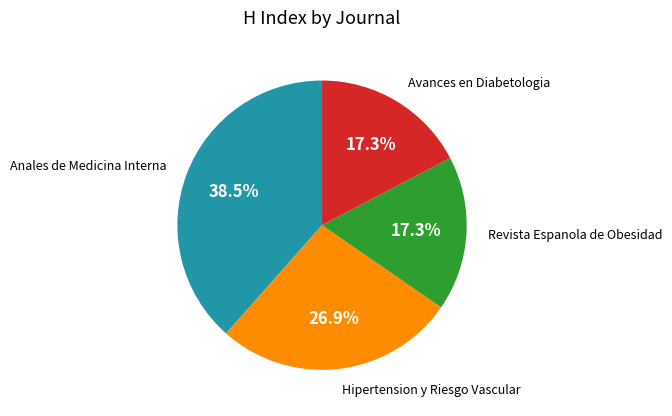

Is there a majority slice in this chart?

No